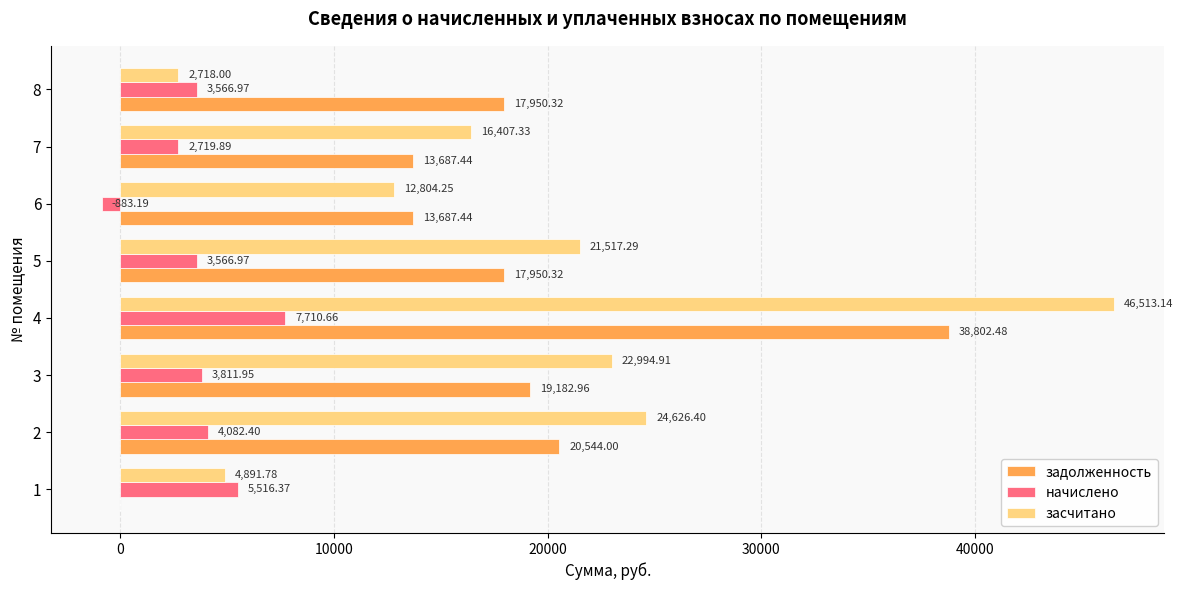

What is the sum of the задолженность values at 1 and 2?

20544.0